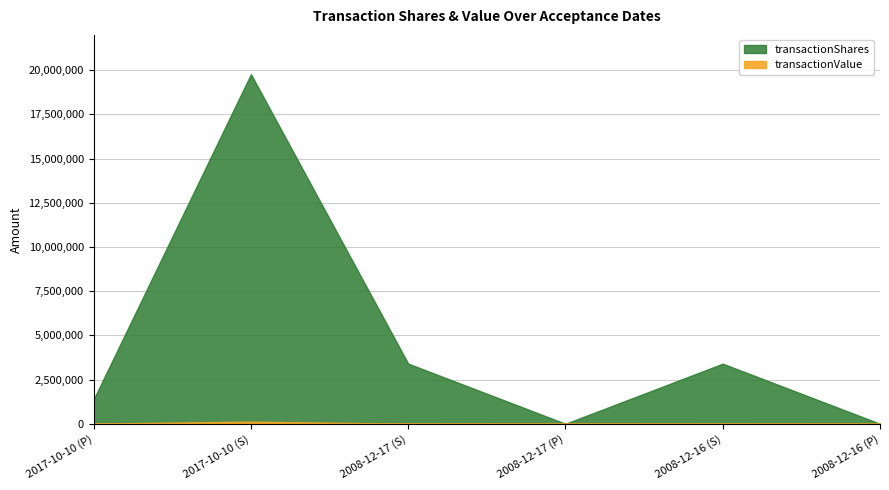

The value of transactionValue at 2008-12-17 (S) is 3404. True or false?

True